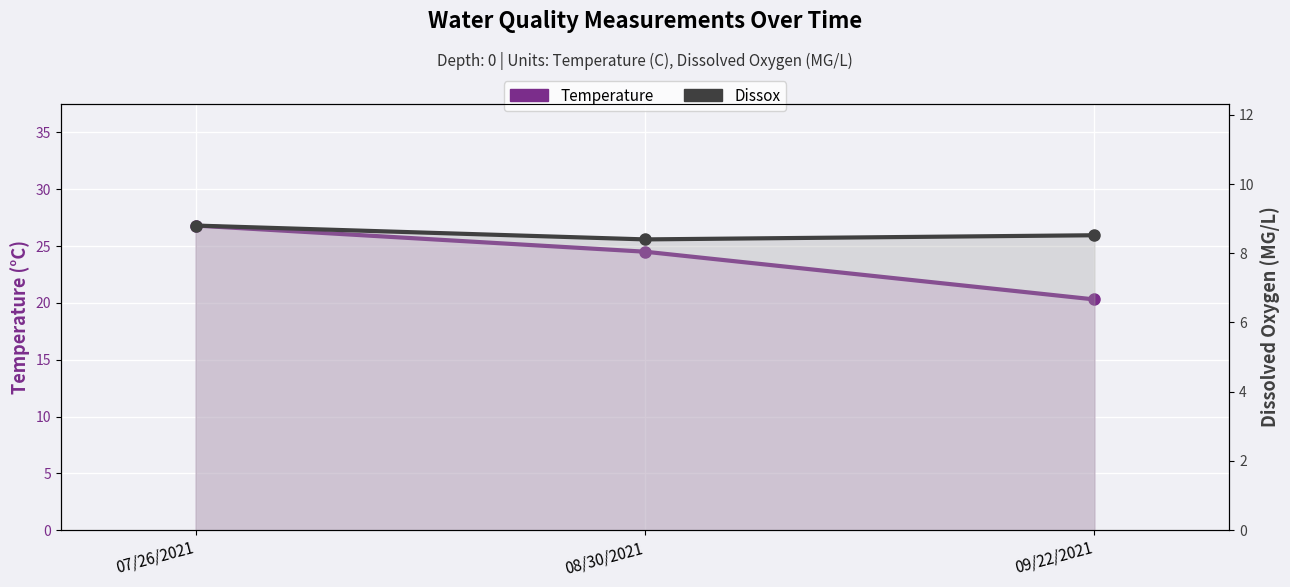

The Dissox series shows 8.4 at 08/30/2021. True or false?

True